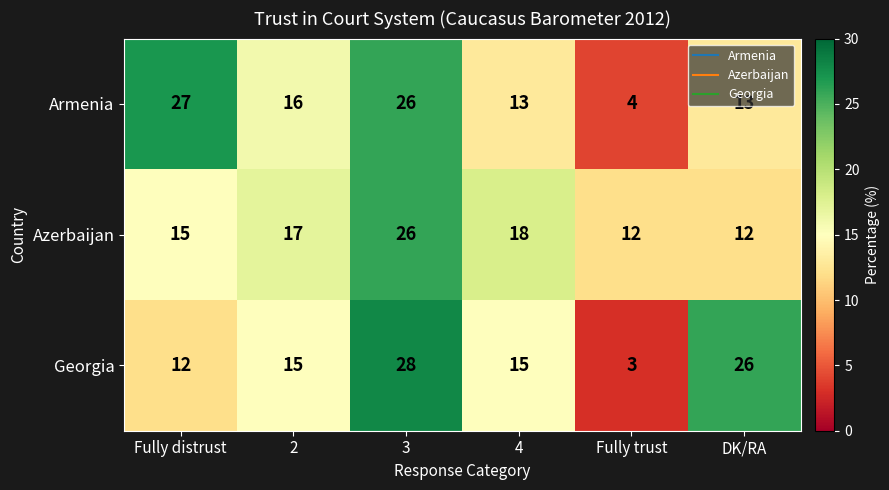

What is the difference between the second highest and second lowest values in the Georgia series?

14